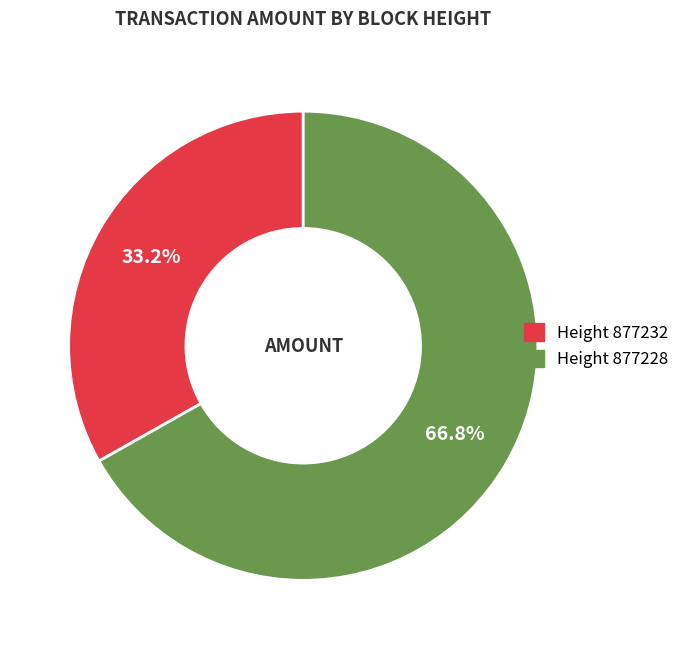

Is there any slice that represents more than half of the pie?

Yes